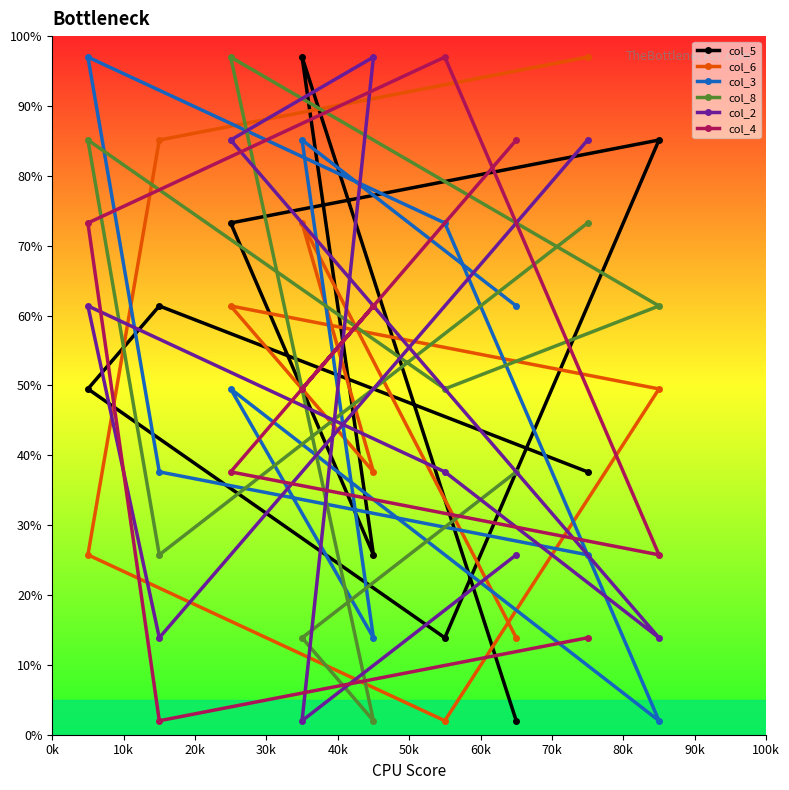

What is the minimum value for col_6?

2.0